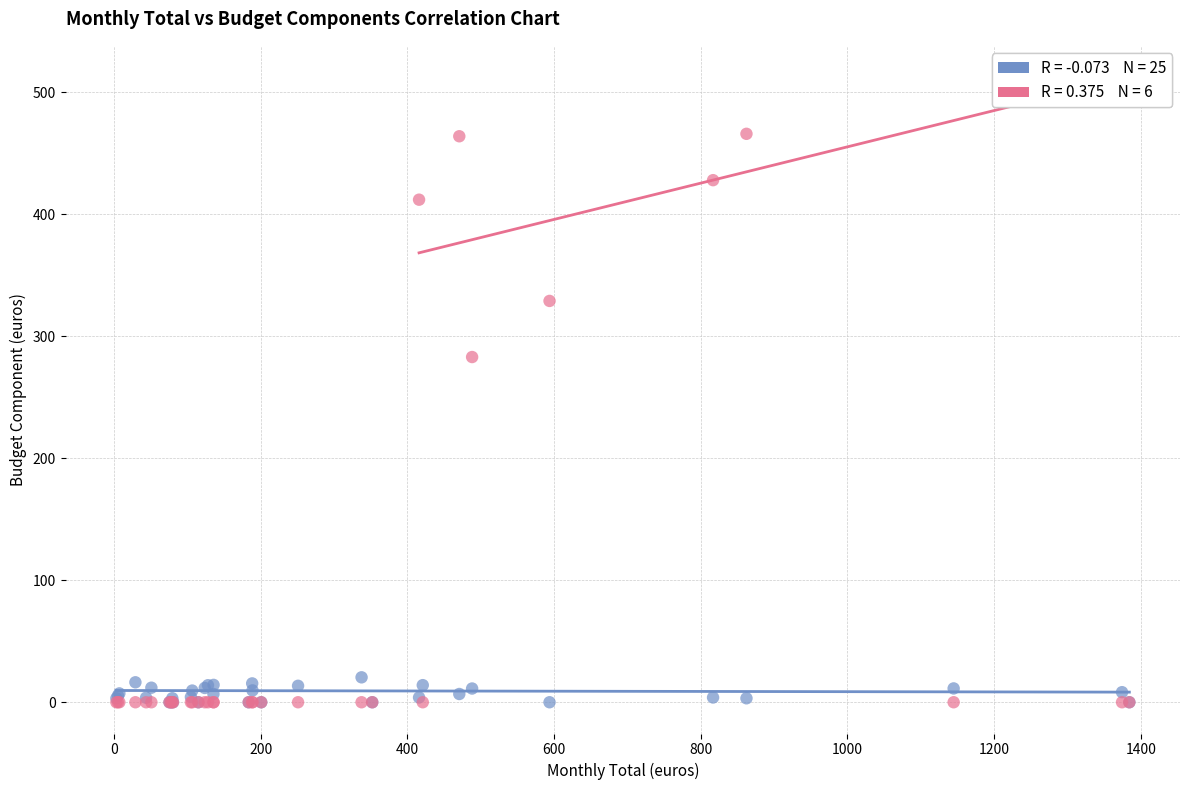

Across all series, what Y value is closest to 233?

283.0